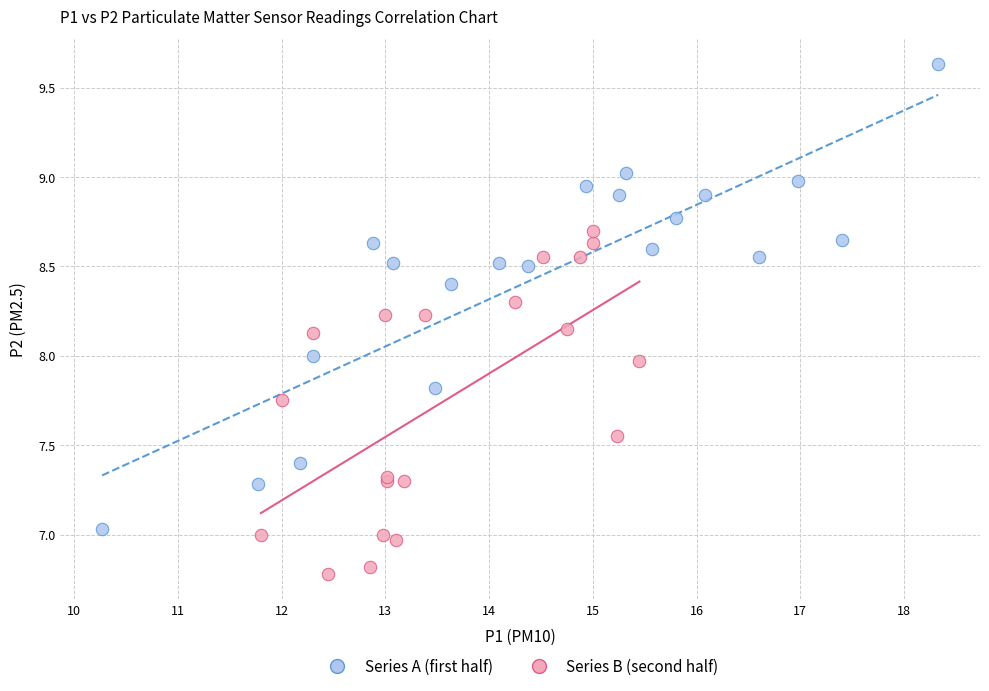

What are all the series names shown in the legend?

Series A (first half), Series B (second half)